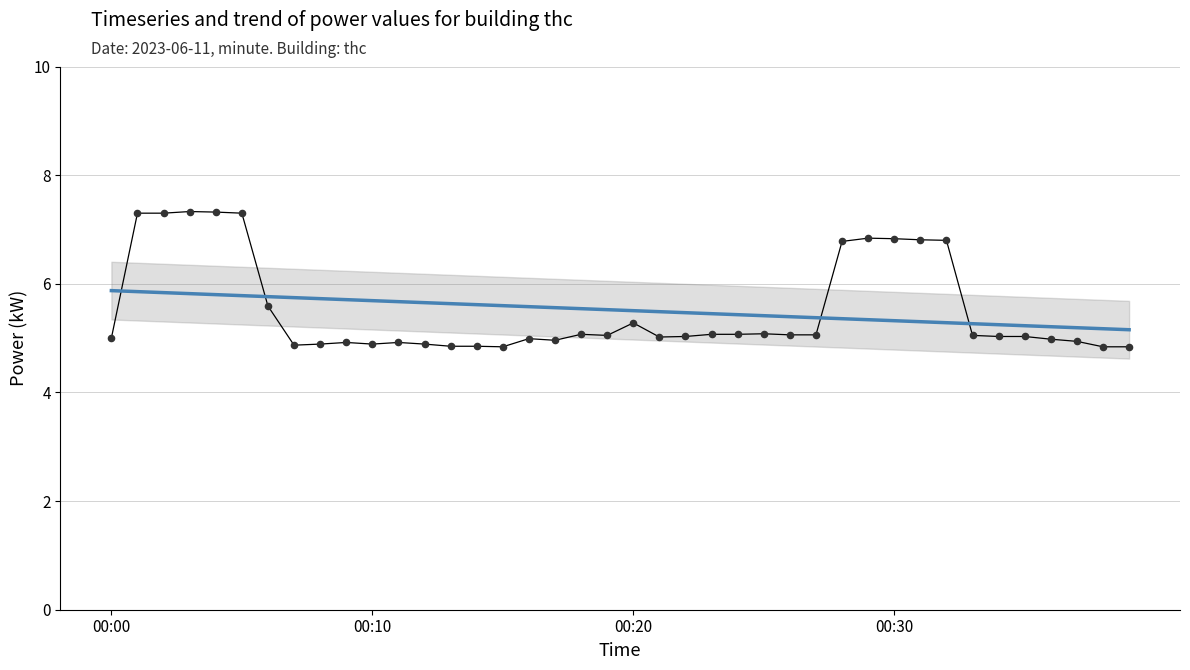

What are all the series names shown in the legend?

power, trend